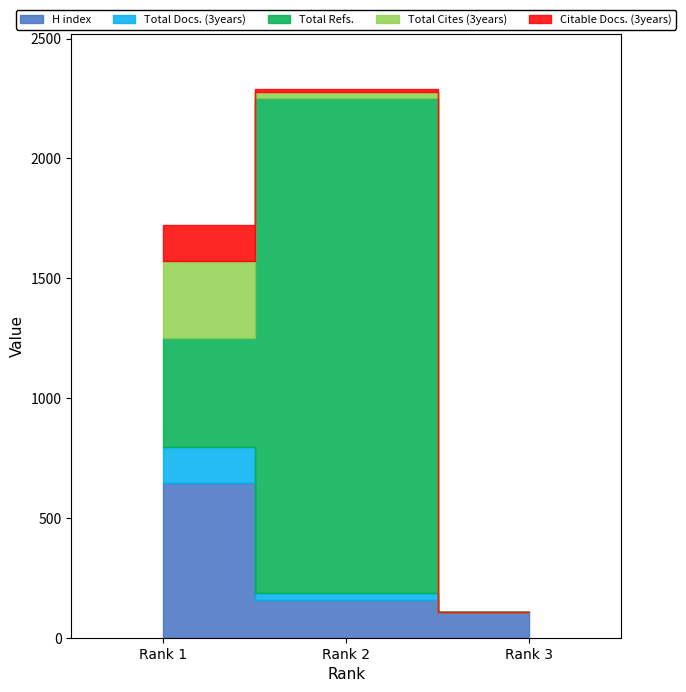

How many values in the Total Refs. series exceed 456?

1